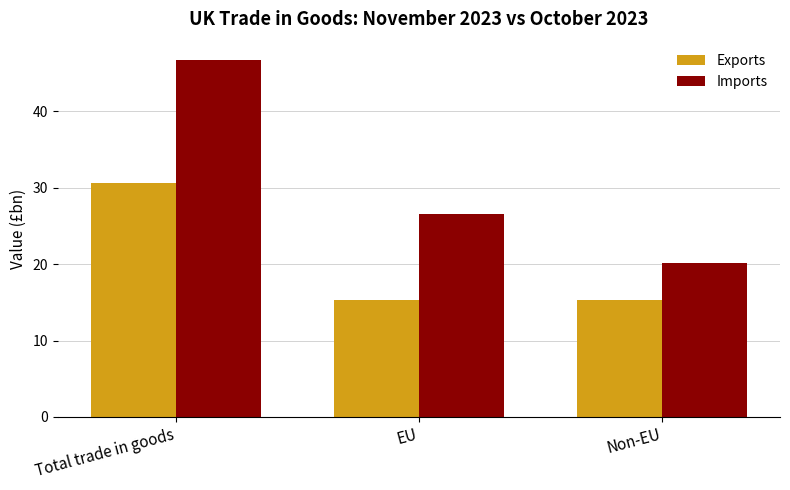

The value of Imports at EU is 26.6. True or false?

True